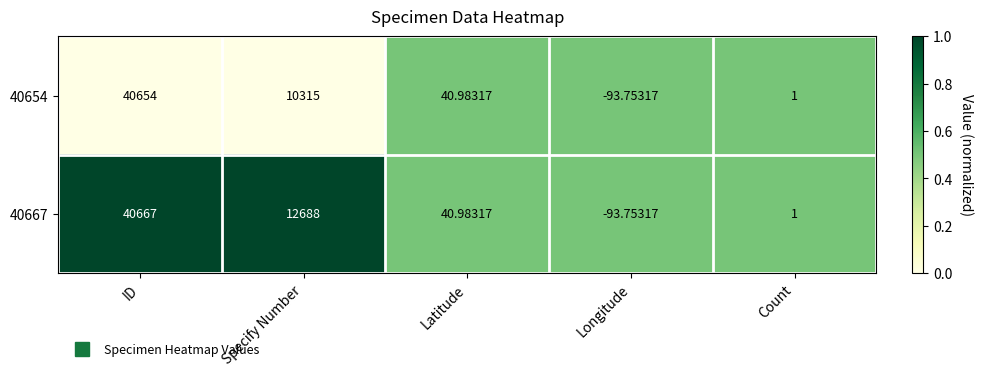

At which label does 40667 first exceed 40?

ID